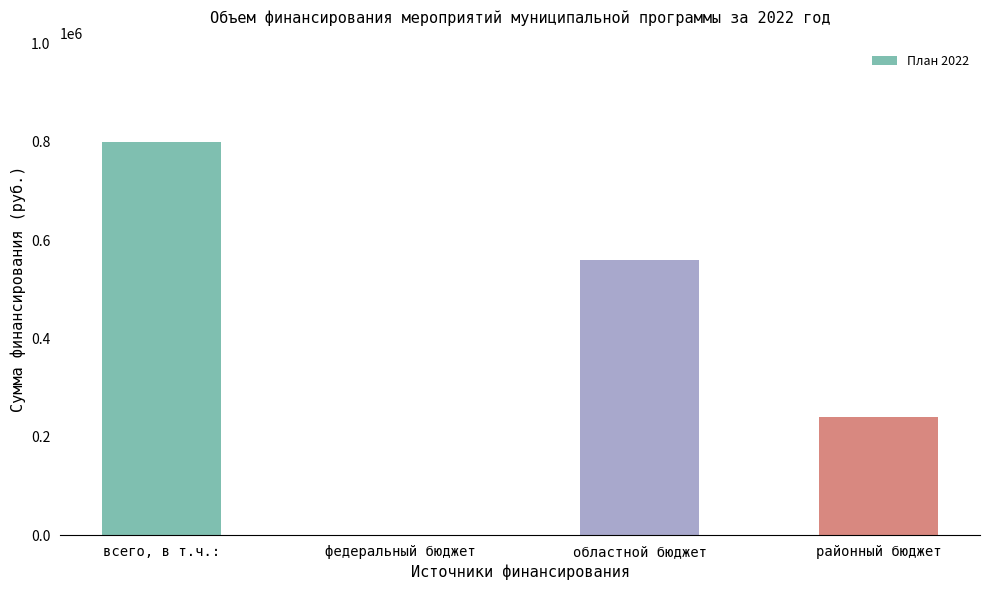

What is the greatest value displayed?

800000.0